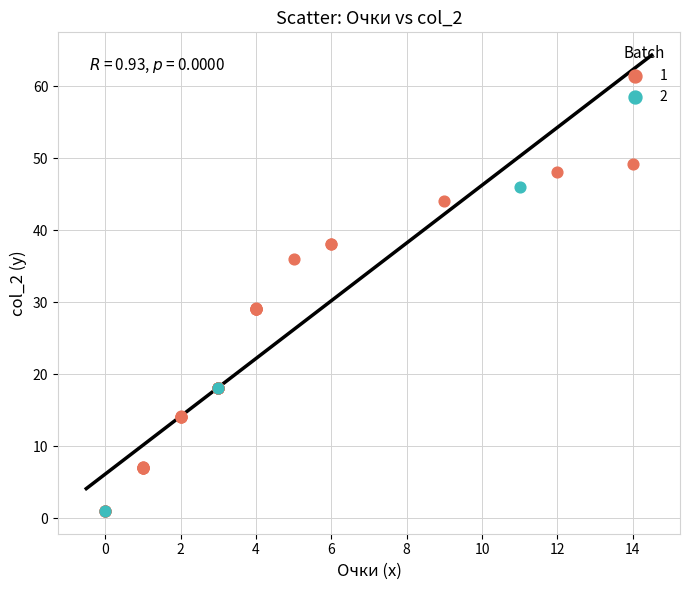

What are all the series names shown in the legend?

1, 2